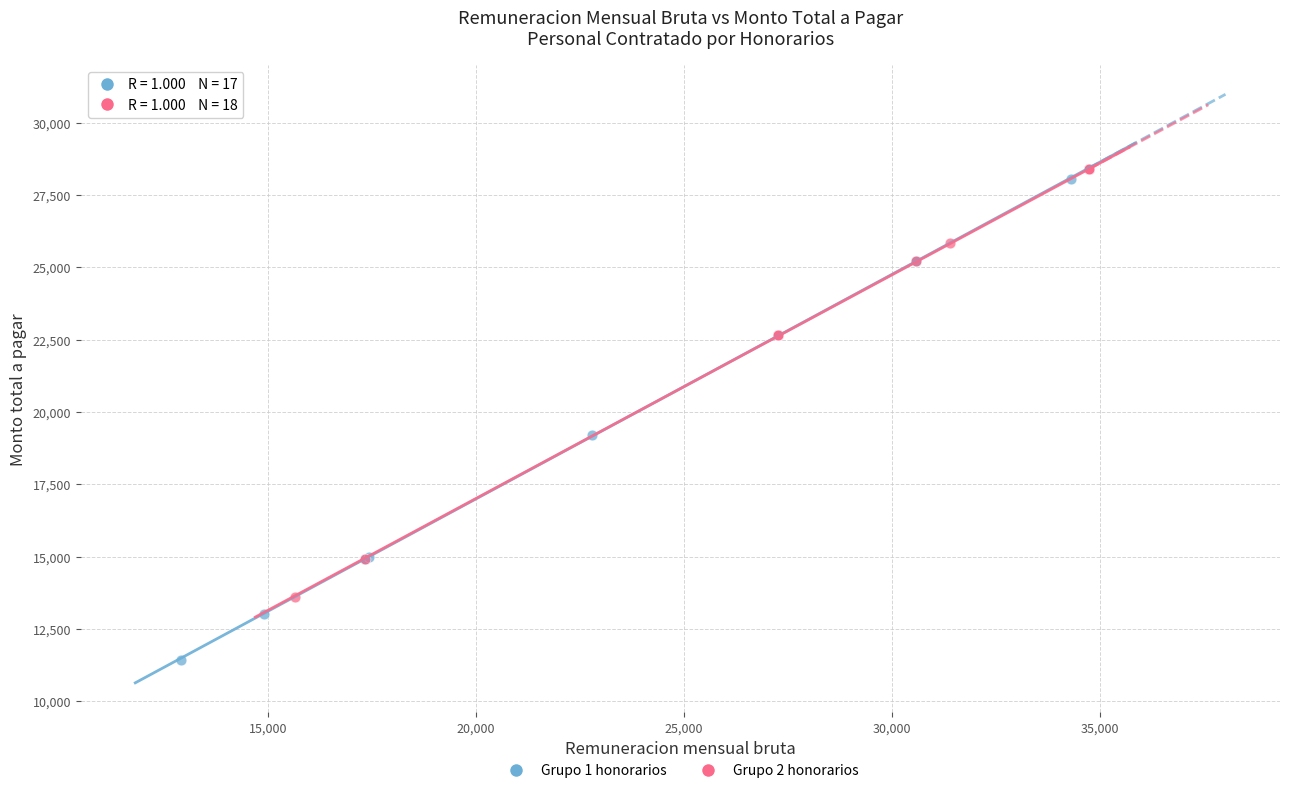

Which series has the widest spread of Y values?

Grupo 1 honorarios